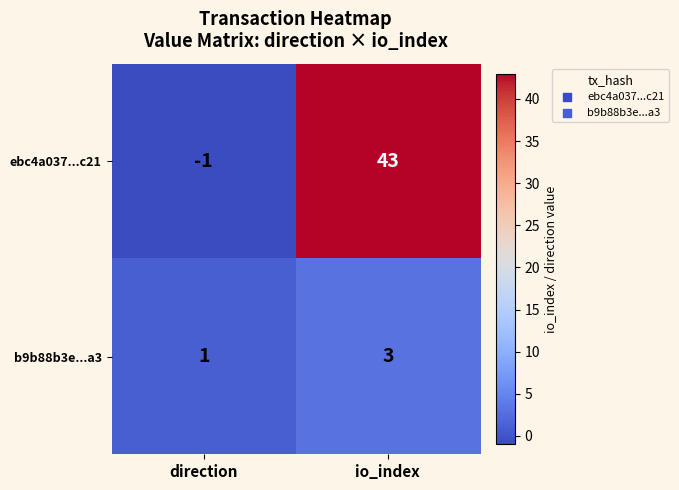

Which series has the largest range (max minus min)?

ebc4a037...c21